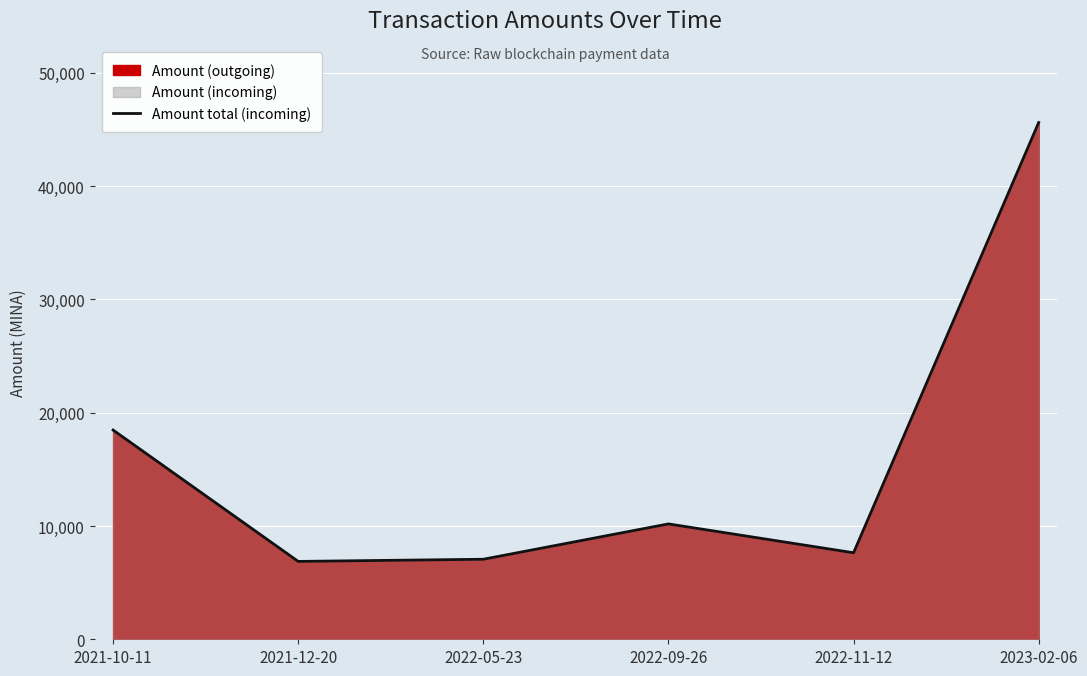

Reading right to left, extract all data points from this chart.

2023-02-06=45621.0	2022-11-12=7638.0	2022-09-26=10185.0	2022-05-23=7065.0	2021-12-20=6874.0	2021-10-11=18472.0